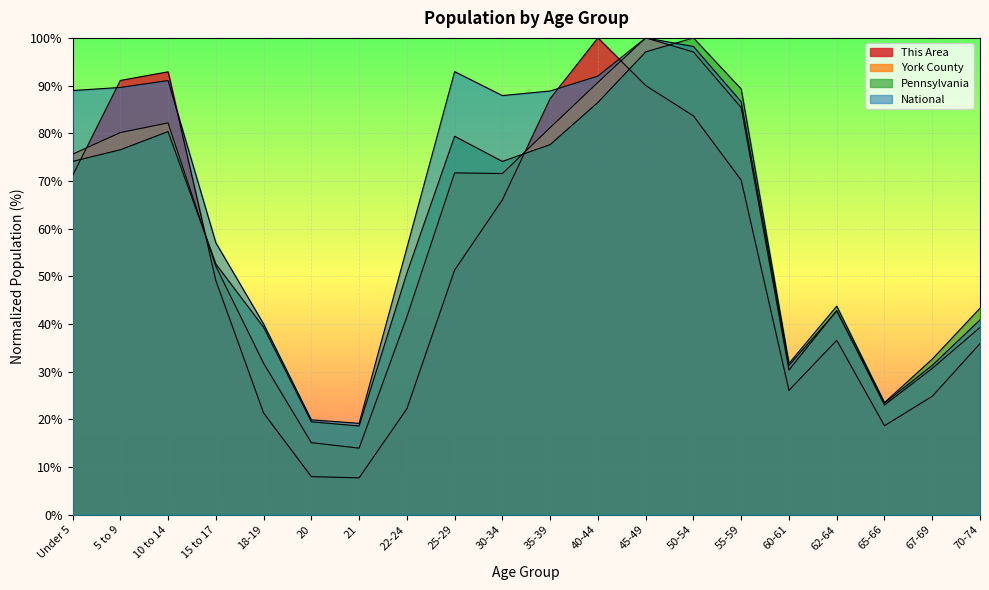

How many lines are shown in the chart?

4